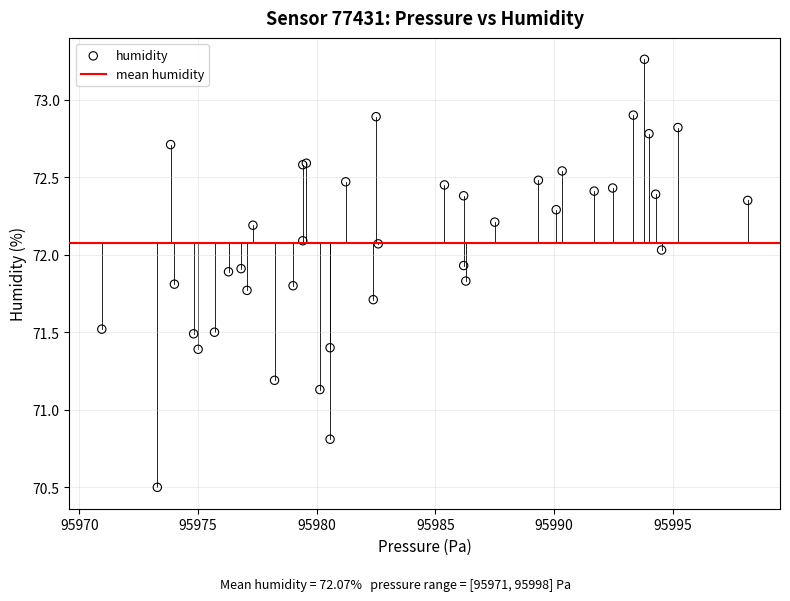

What Y value in the scatter plot is closest to 71?

71.1